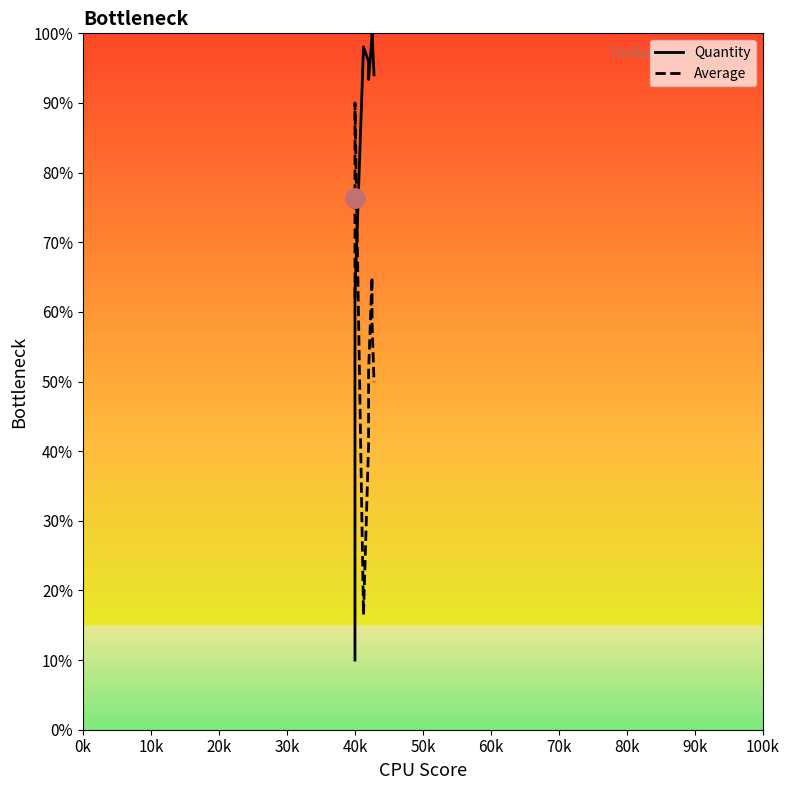

After their last crossing, which series has the higher values: Average or Quantity?

Quantity